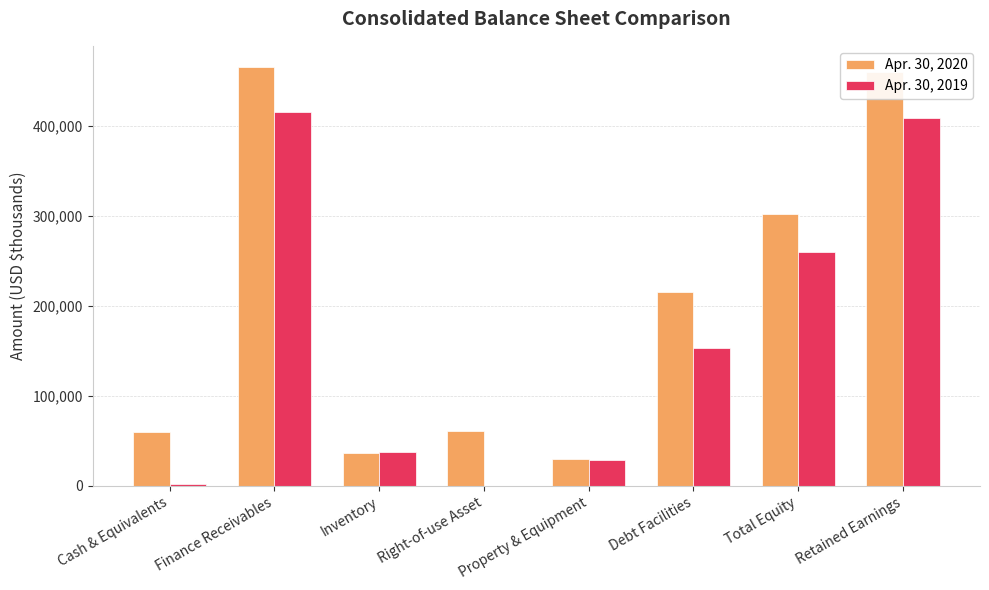

What are all the series names shown in the legend?

Apr. 30, 2020, Apr. 30, 2019